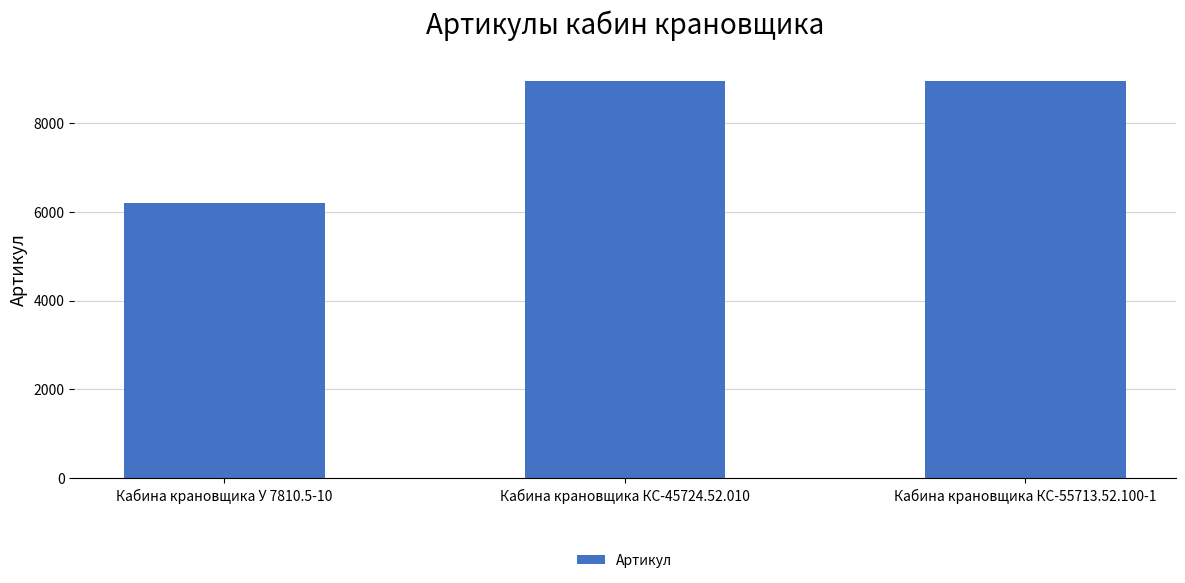

What is the value of the 3rd bar from the left?

8944